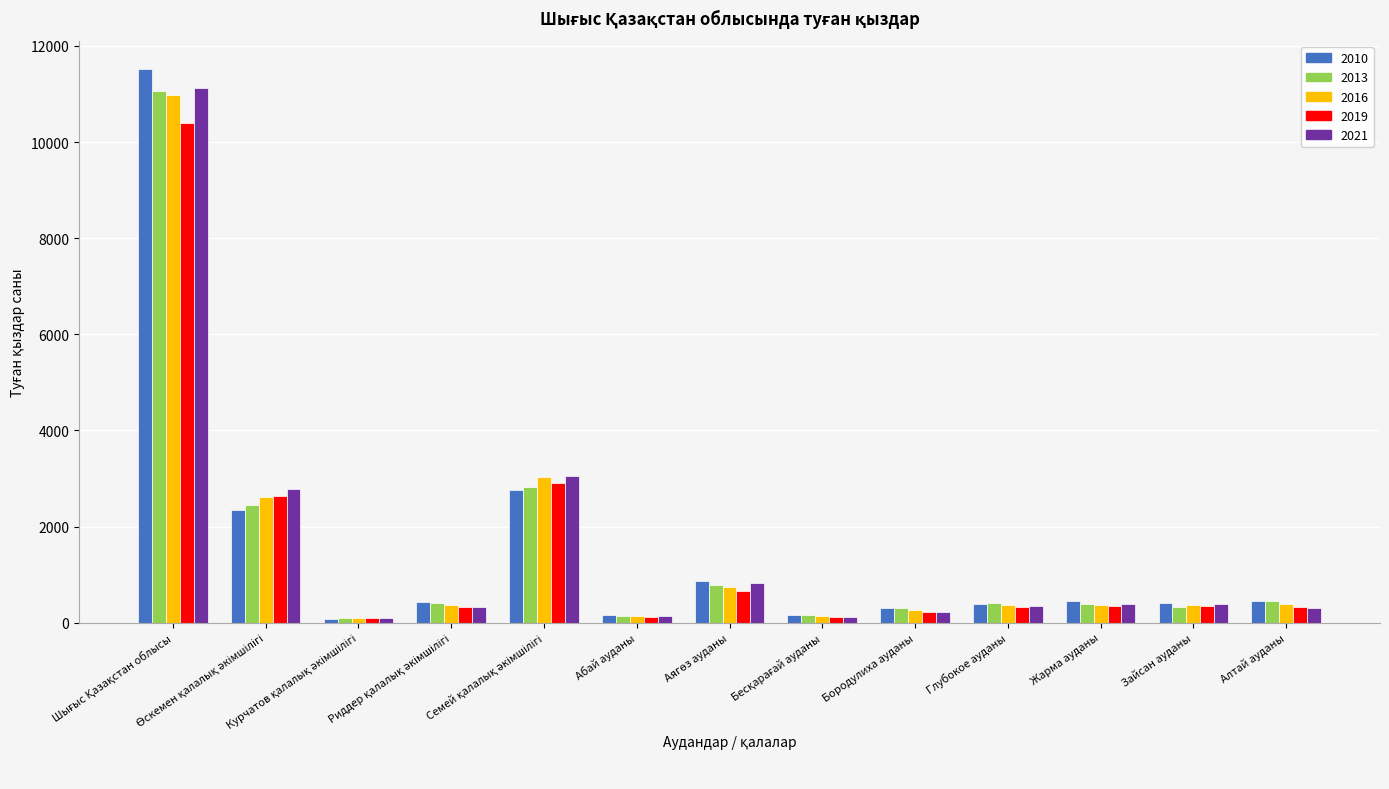

What is the difference between the second highest and minimum values in the 2021 series?

2947